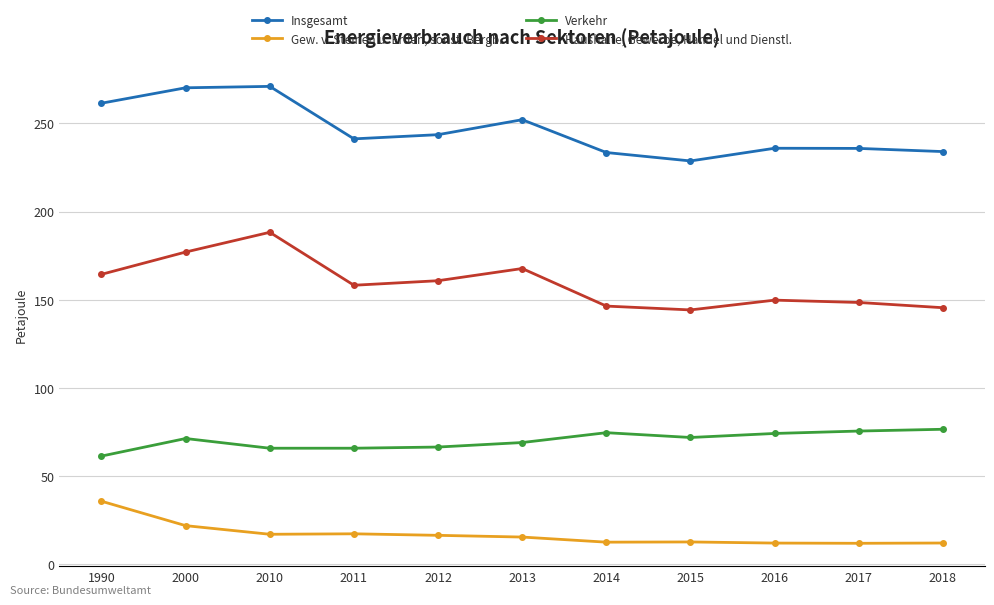

Which series changed the most between 2010 and 2017?

Haushalte, Gewerbe, Handel und Dienstl.